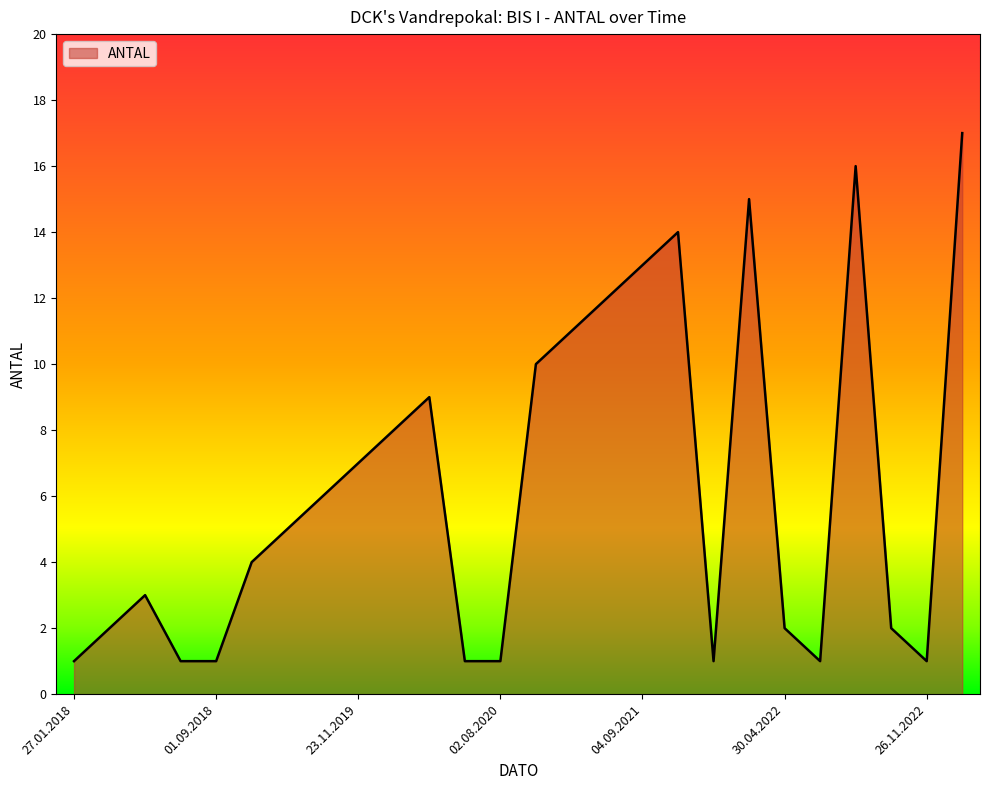

What is the maximum value shown in the chart?

17